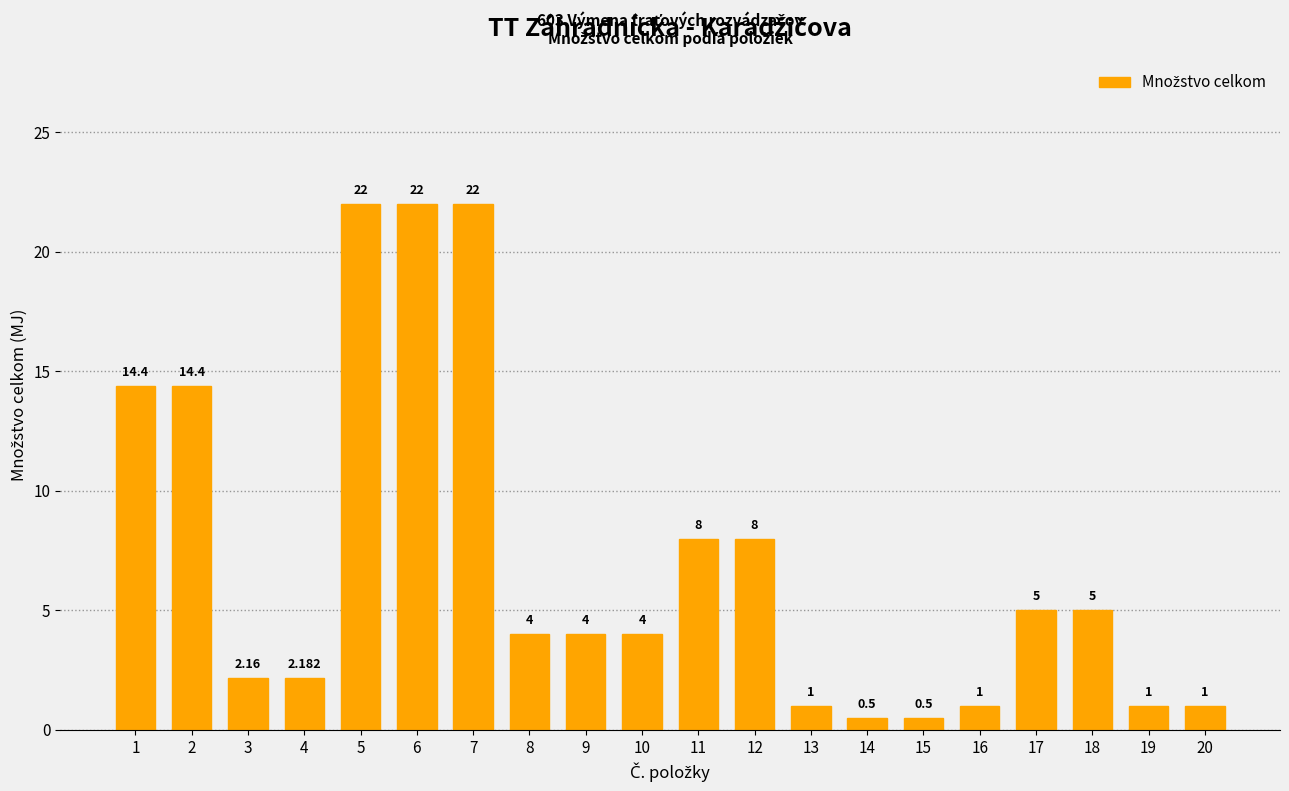

The chart shows a value of 5.3 at 6. True or false?

False